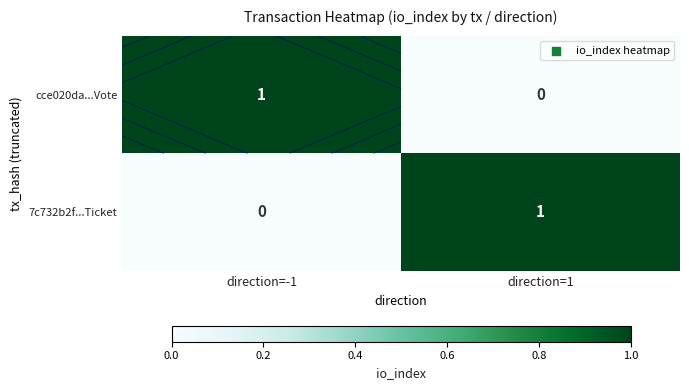

Which series has the largest total across all categories?

cce020da...Vote